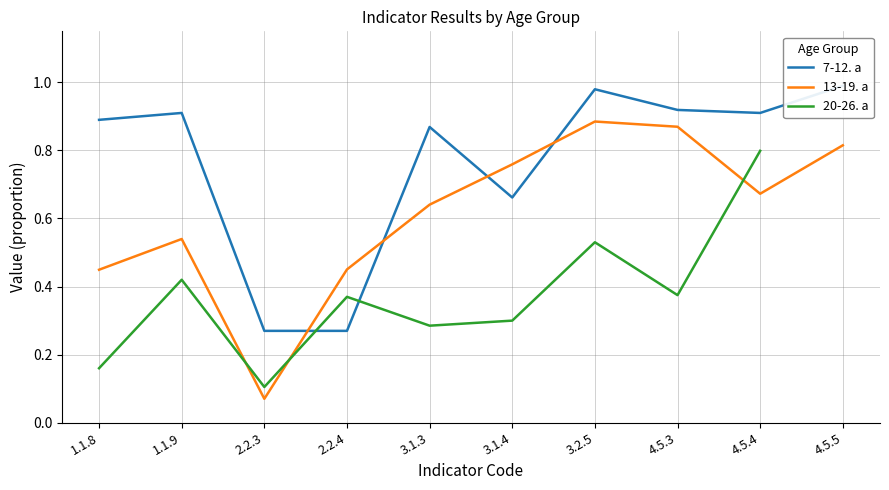

What is the sum of the 20-26. a values at 1.1.9 and 3.1.4?

0.7